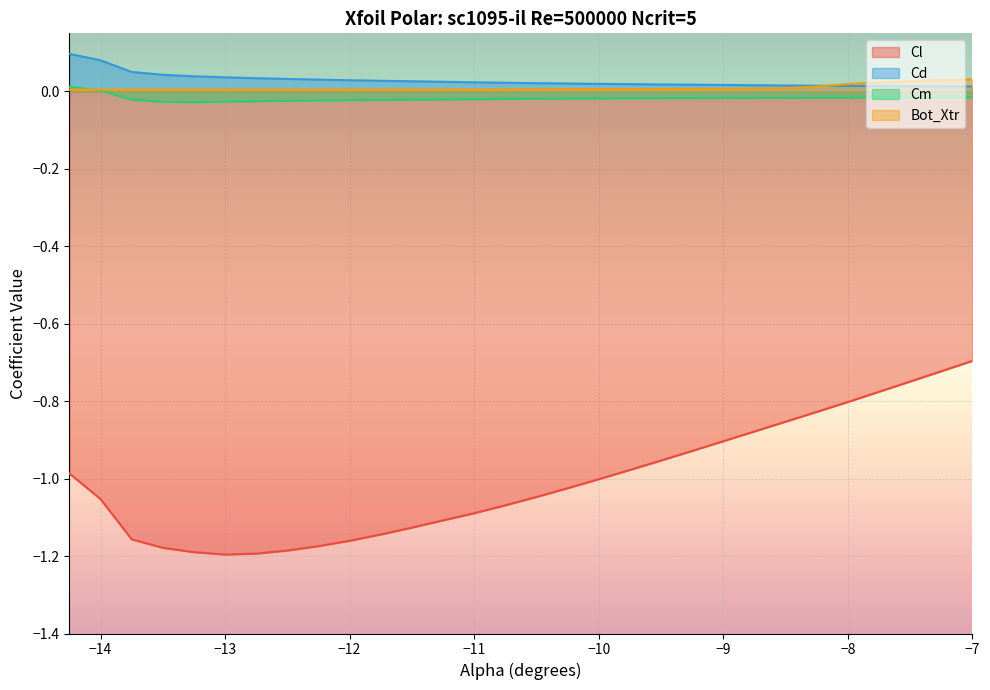

Which series has the largest range (max minus min)?

Cl